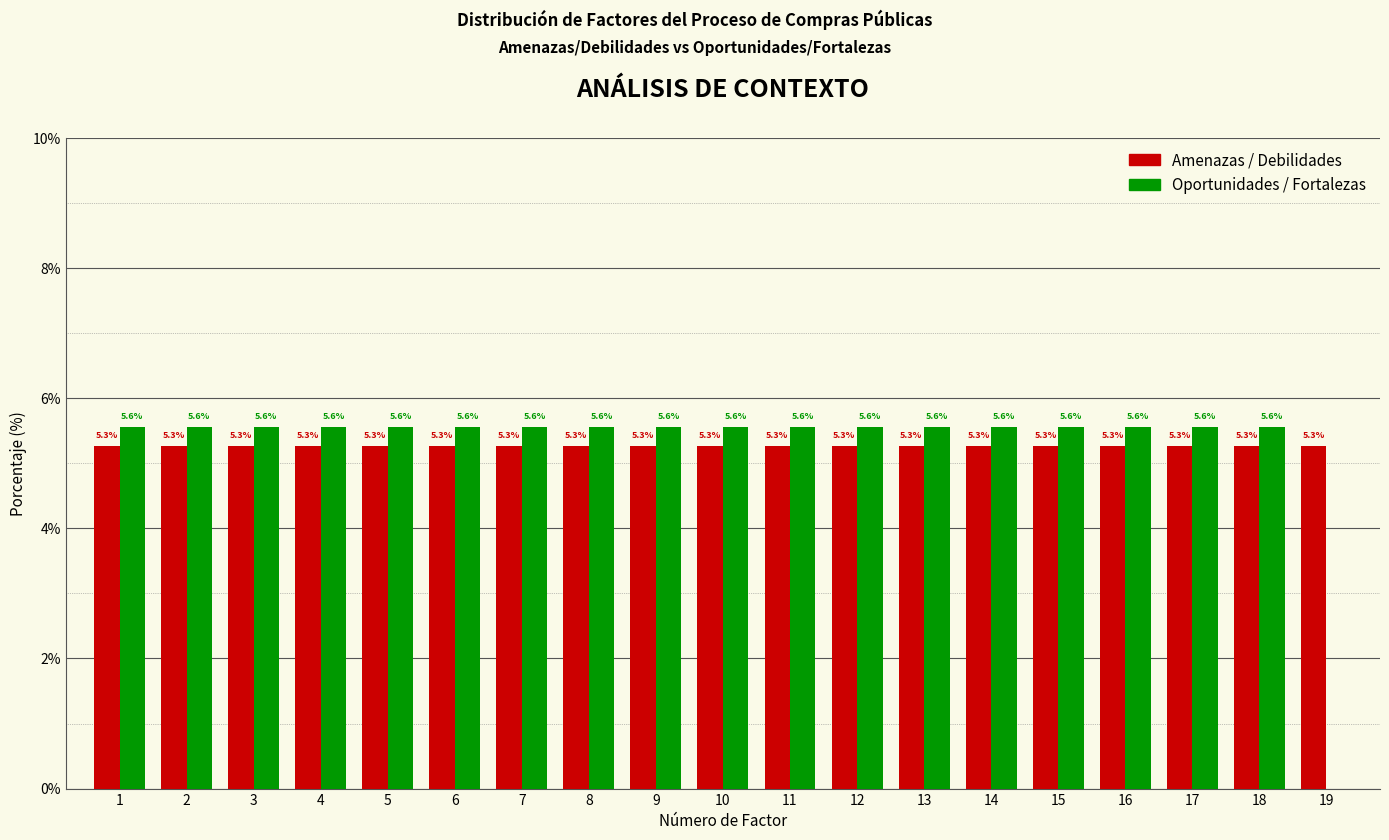

Reading left to right, list all the values displayed in this chart.

Amenazas / Debilidades: 1=5.3	2=5.3	3=5.3	4=5.3	5=5.3	6=5.3	7=5.3	8=5.3	9=5.3	10=5.3	11=5.3	12=5.3	13=5.3	14=5.3	15=5.3	16=5.3	17=5.3	18=5.3	19=5.3
Oportunidades / Fortalezas: 1=5.6	2=5.6	3=5.6	4=5.6	5=5.6	6=5.6	7=5.6	8=5.6	9=5.6	10=5.6	11=5.6	12=5.6	13=5.6	14=5.6	15=5.6	16=5.6	17=5.6	18=5.6	19=0.0